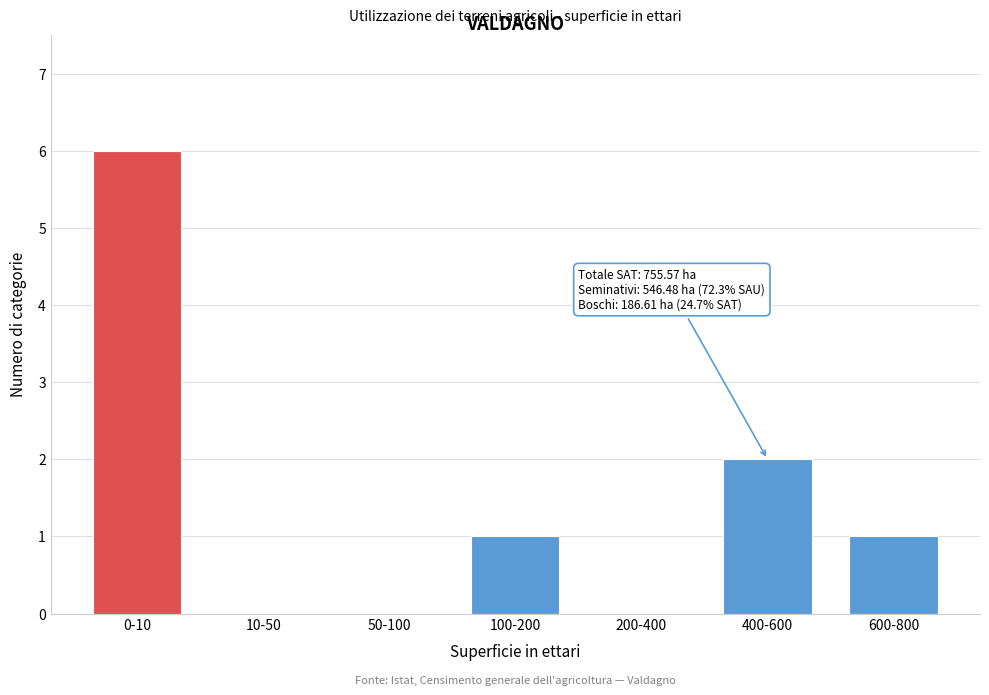

Reading left to right, extract all data points from this chart.

0-10=6	10-50=0	50-100=0	100-200=1	200-400=0	400-600=2	600-800=1